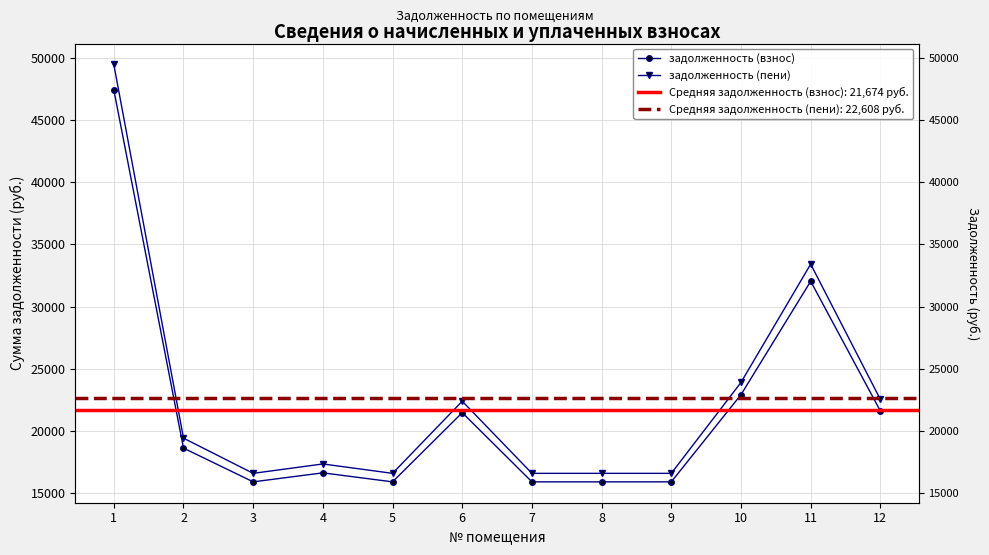

True or false: задолженность (взнос) has a value of 47441.0 at 1.

True